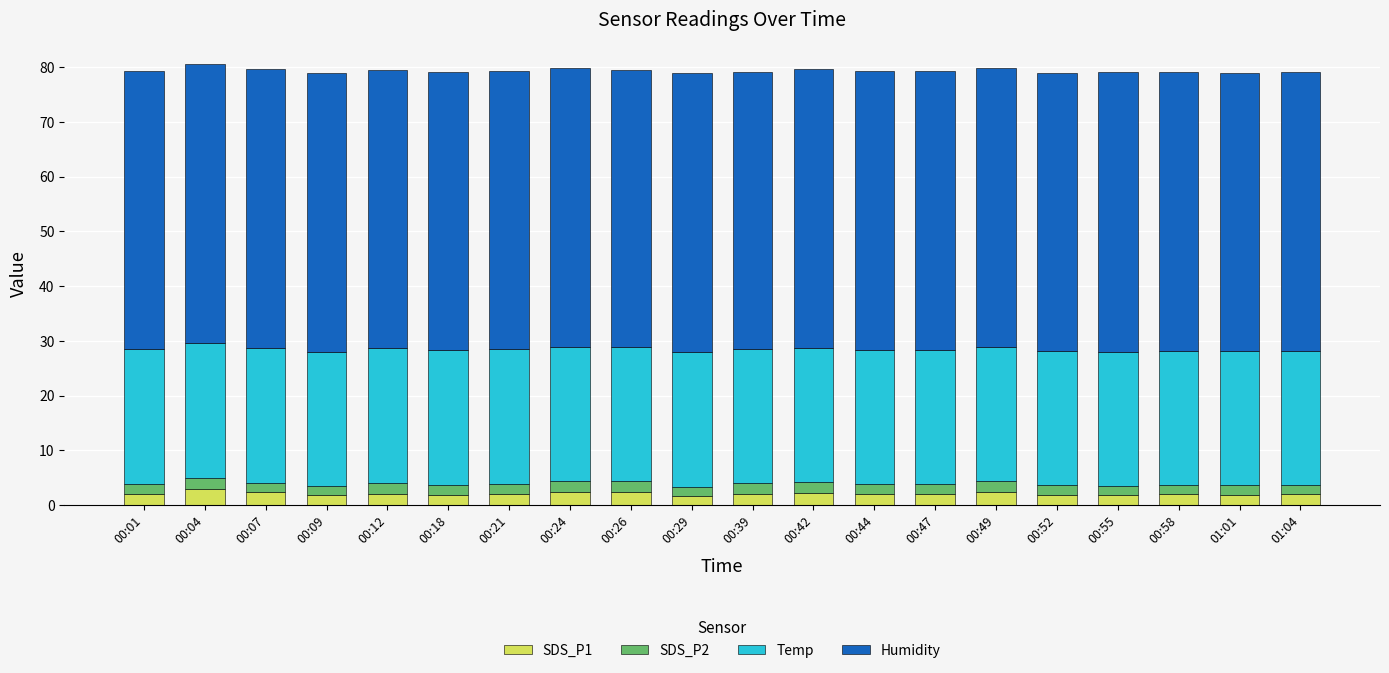

What is the sum of the SDS_P1 values at 00:26 and 00:44?

4.4